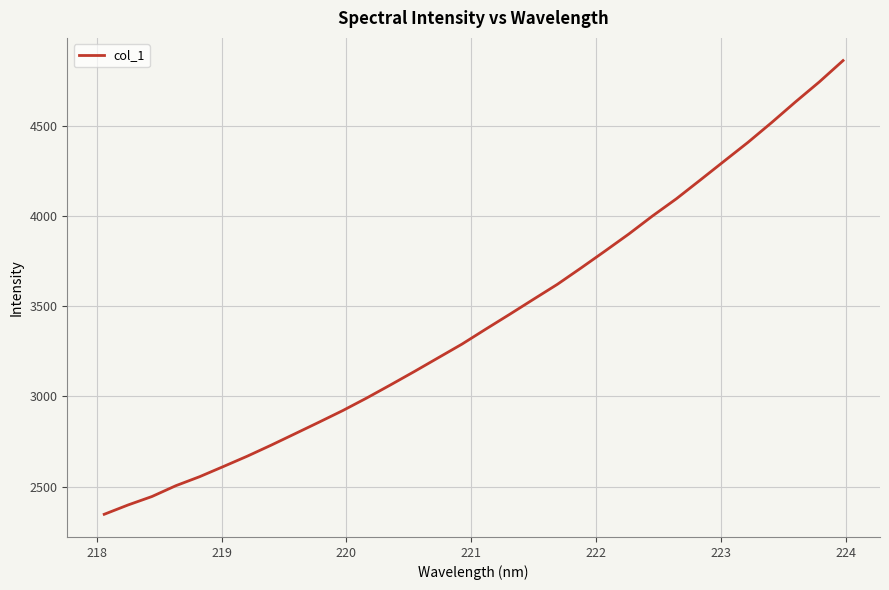

Does the chart have visible grid lines?

Yes